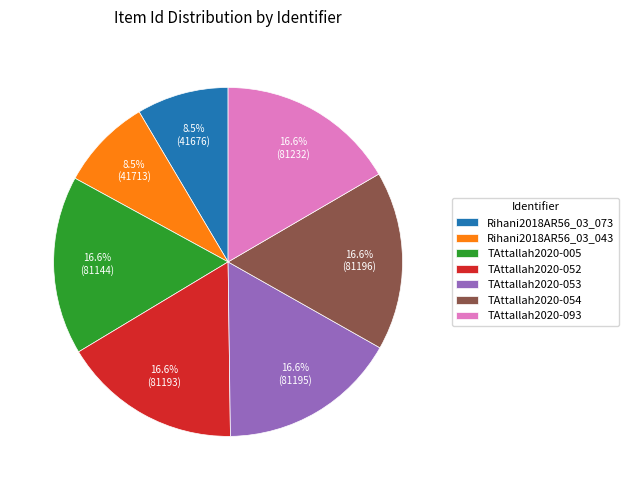

What percentage is the TAttallah2020-052 slice, to the nearest percent?

17%